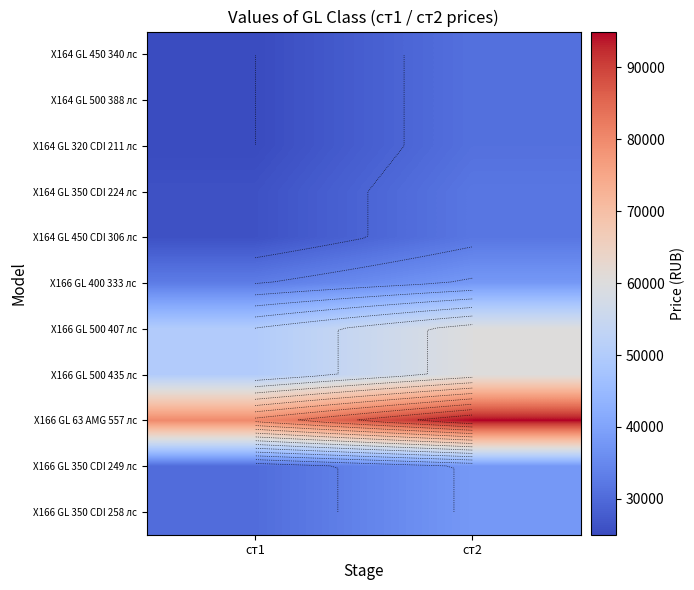

What is the difference between the X166 GL 63 AMG 557 лс values at ст2 and ст1?

15000